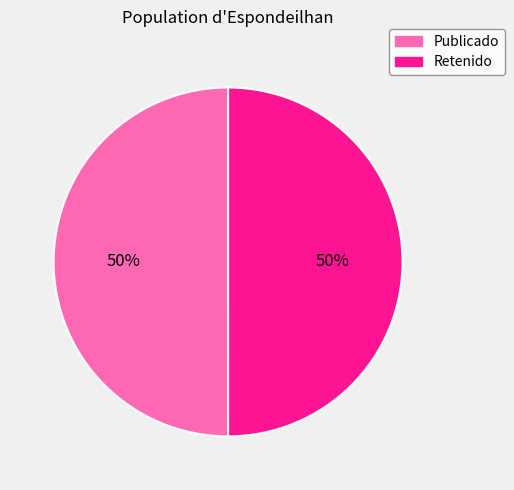

How many slices are in this pie chart?

2